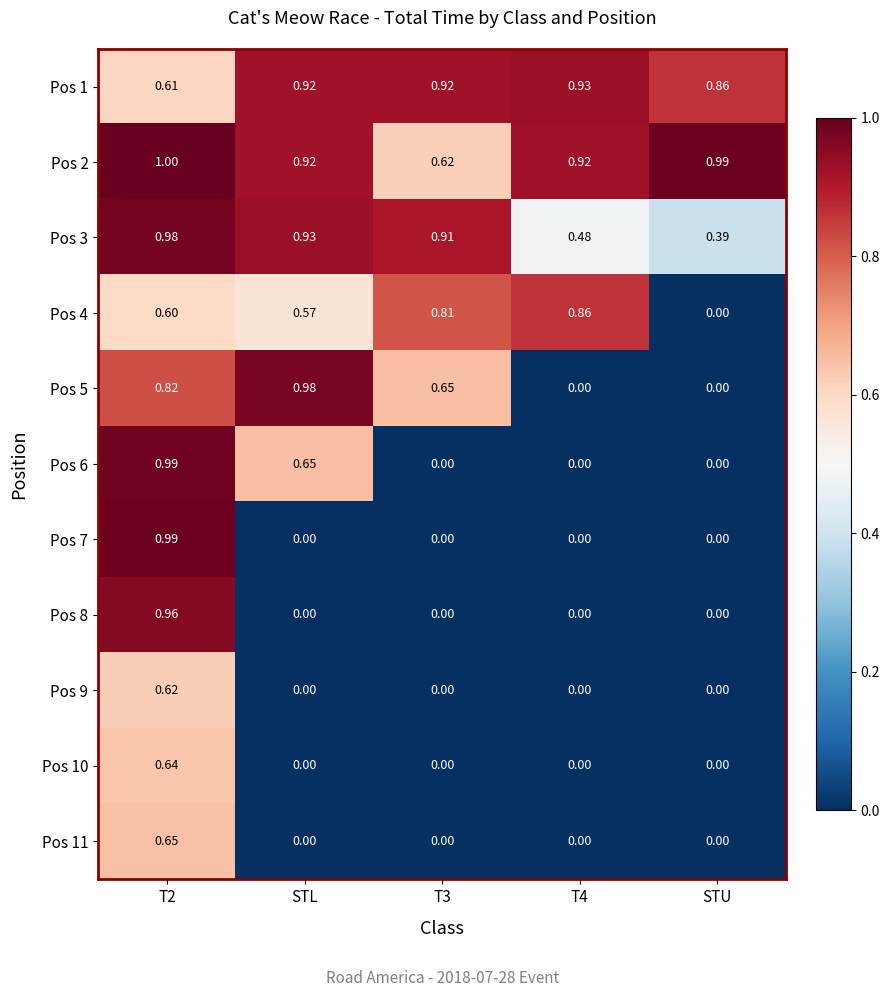

Between STL and T4, which series saw the biggest shift?

Pos 5